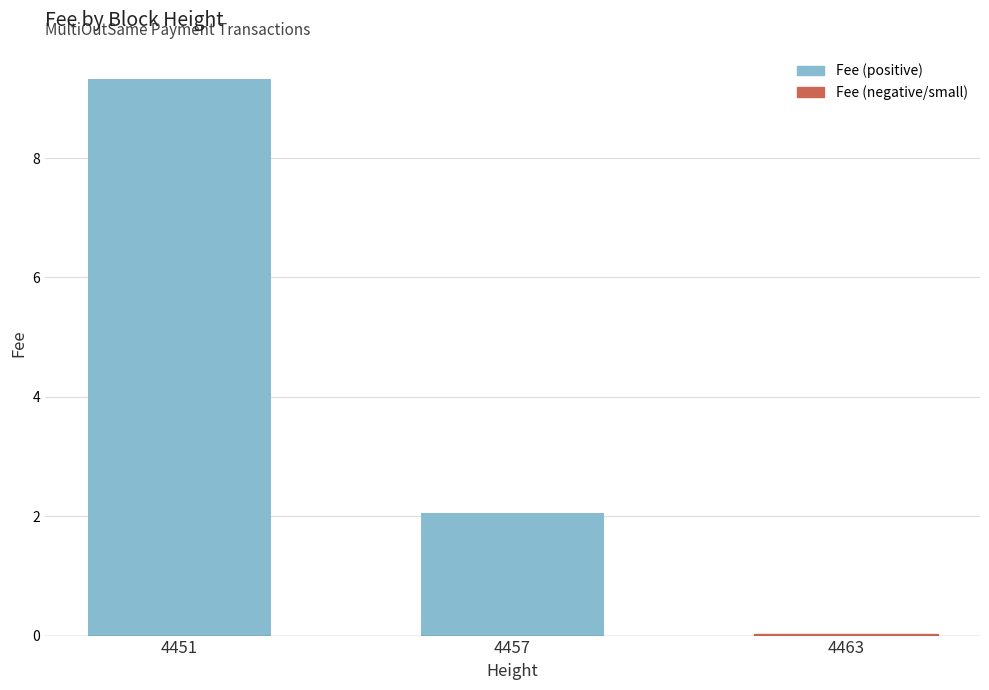

What is the change in value from 4457 to 4463?

-2.0